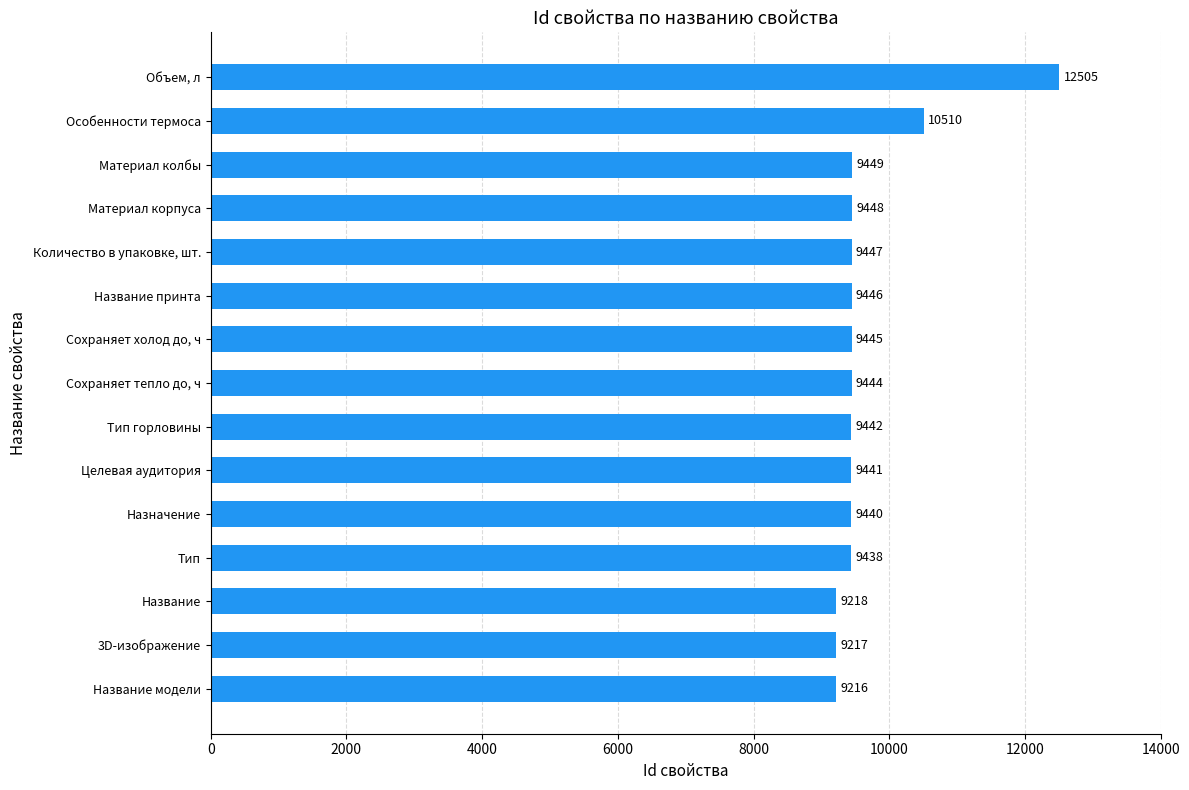

Approximately how many times larger is the value at Тип compared to Сохраняет тепло до, ч?

1.0